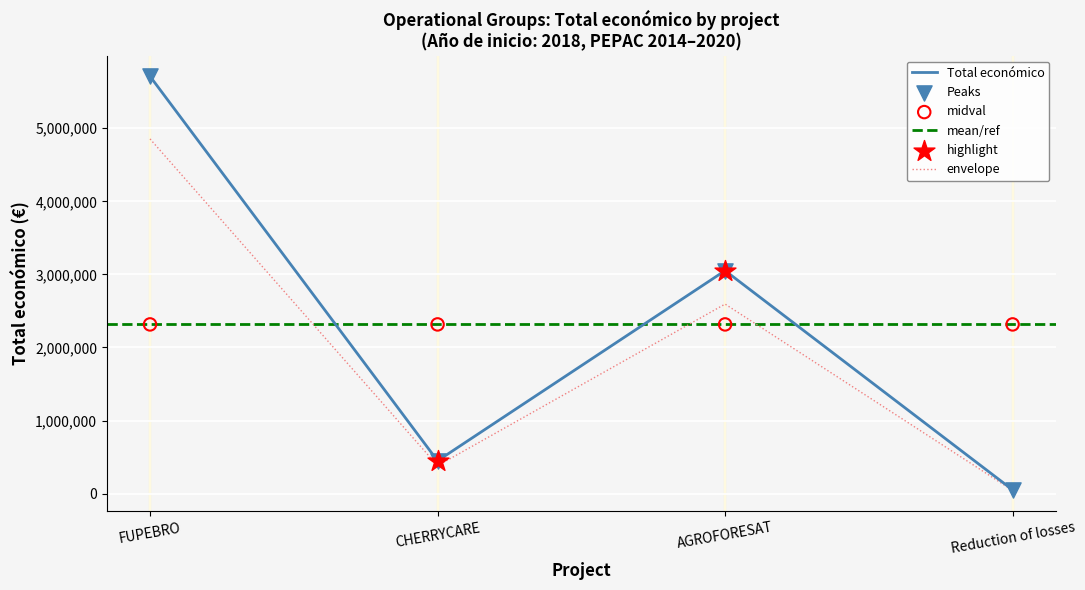

Between CHERRYCARE and FUPEBRO, which is larger?

FUPEBRO